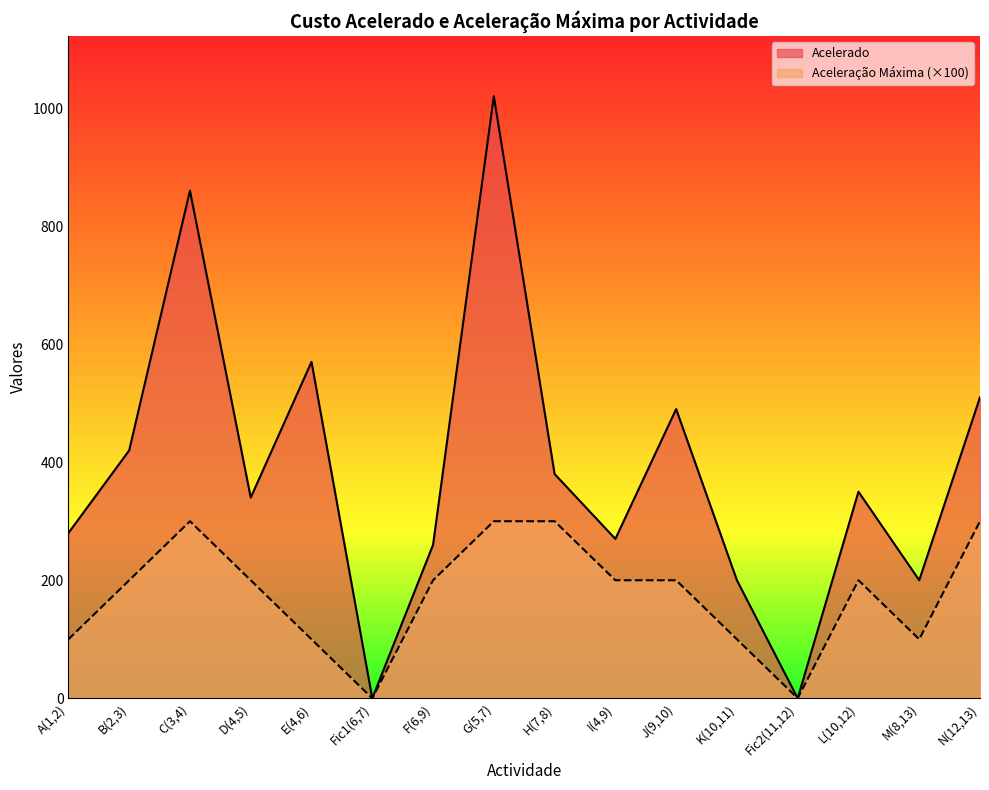

At how many categories does at least one series exceed 538?

3